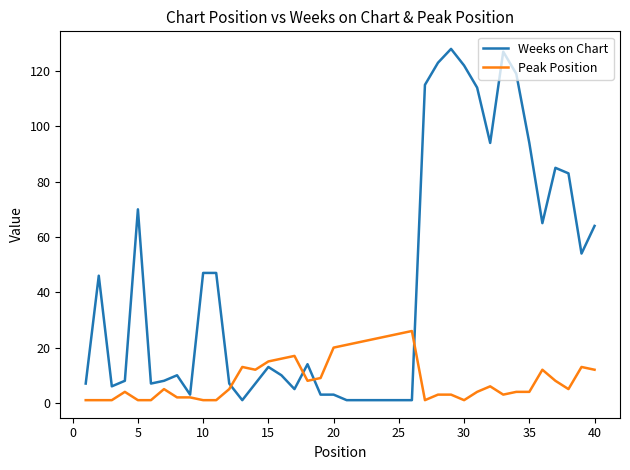

Which series has the largest total across all categories?

Weeks on Chart